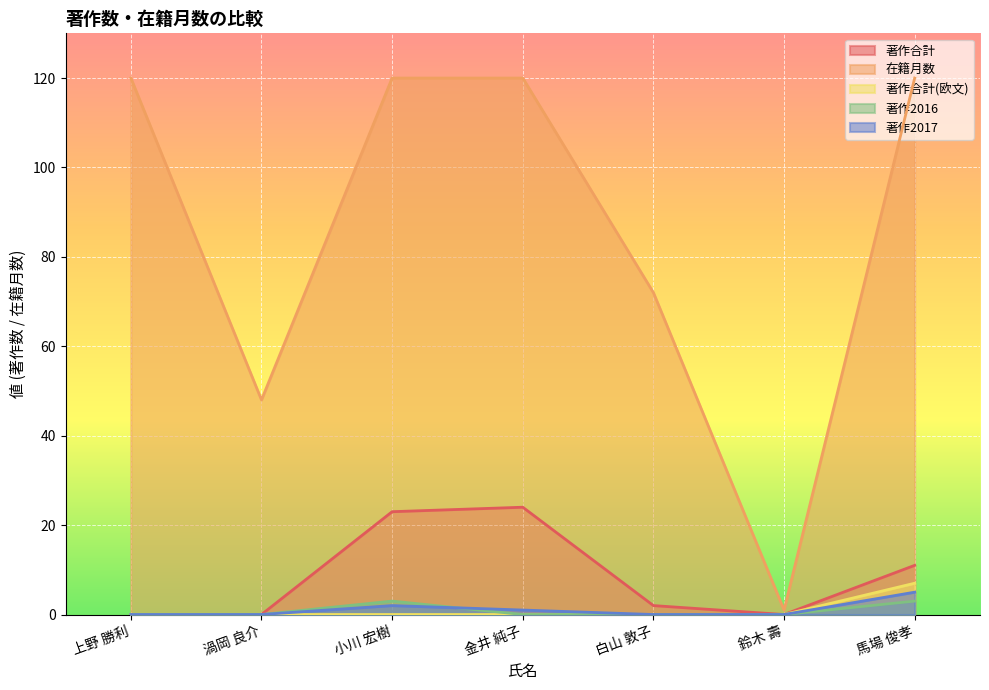

How many lines are shown in the chart?

5